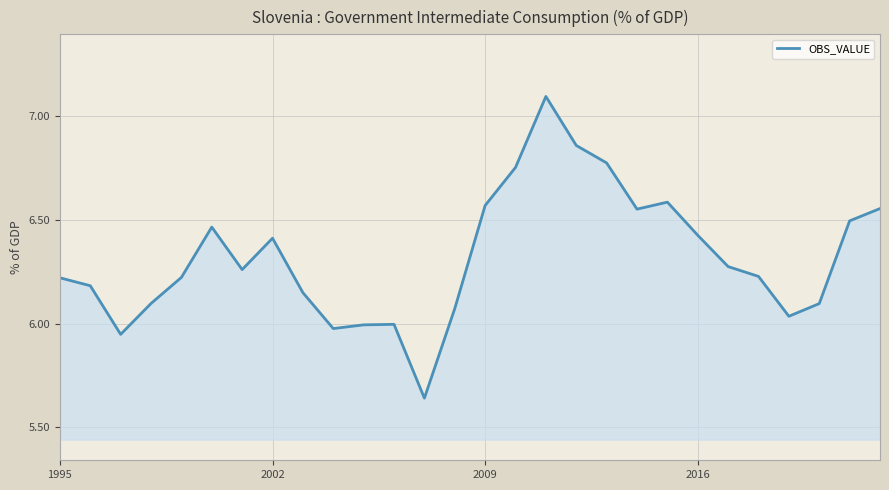

What is the difference between the maximum and minimum values?

1.5